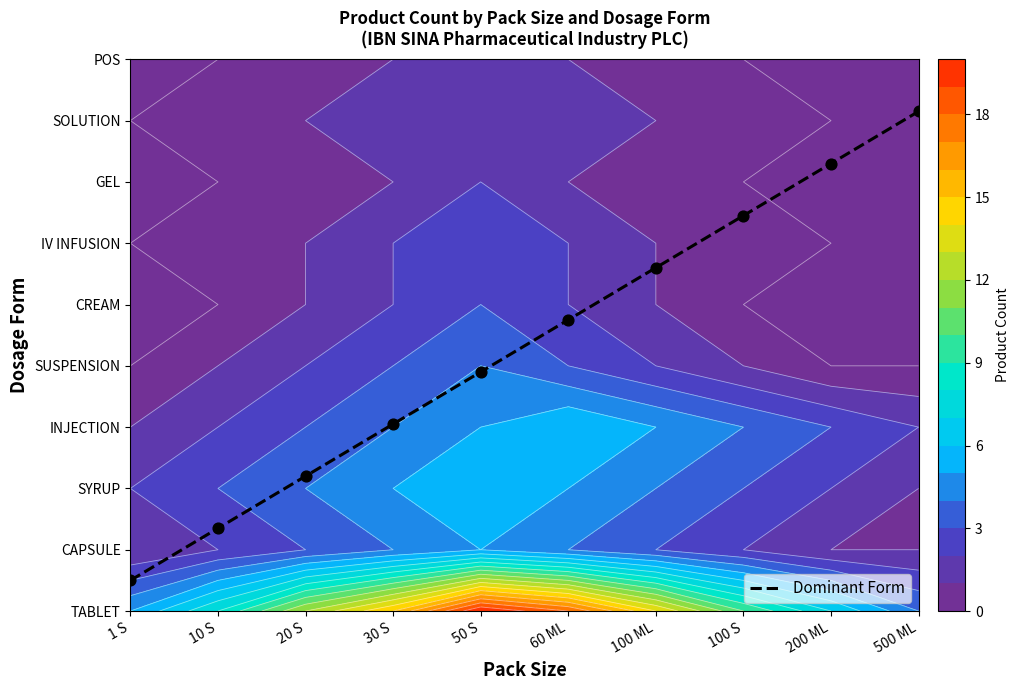

Reading left to right, extract all data points from this chart.

0.5	1.4	2.2	3.0	3.9	4.8	5.6	6.5	7.3	8.1